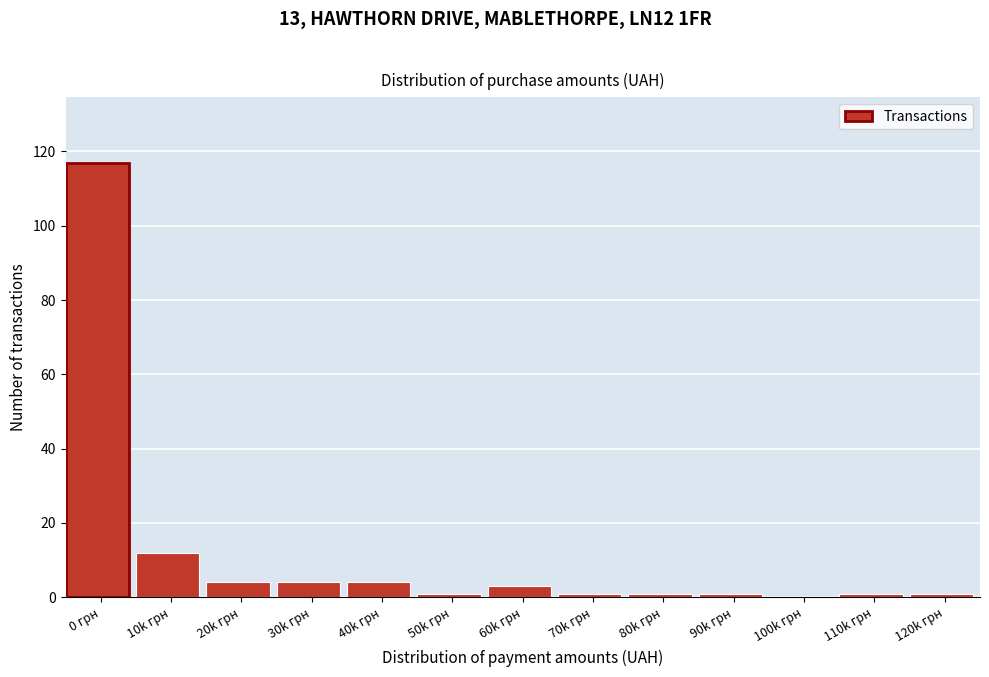

Reading left to right, what are all the values shown in this chart?

0 грн=117	10k грн=12	20k грн=4	30k грн=4	40k грн=4	50k грн=1	60k грн=3	70k грн=1	80k грн=1	90k грн=1	100k грн=0	110k грн=1	120k грн=1